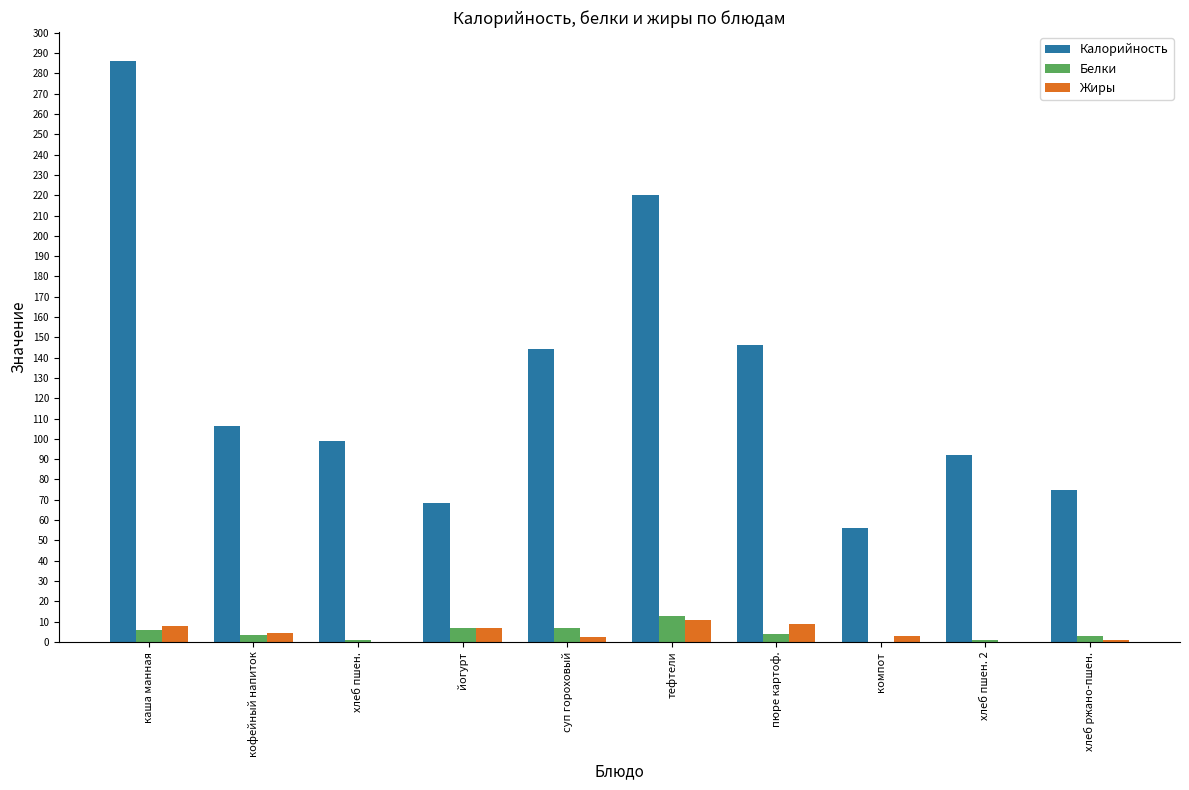

Is the value of Белки at хлеб пшен. greater than the value of Жиры at каша манная?

No